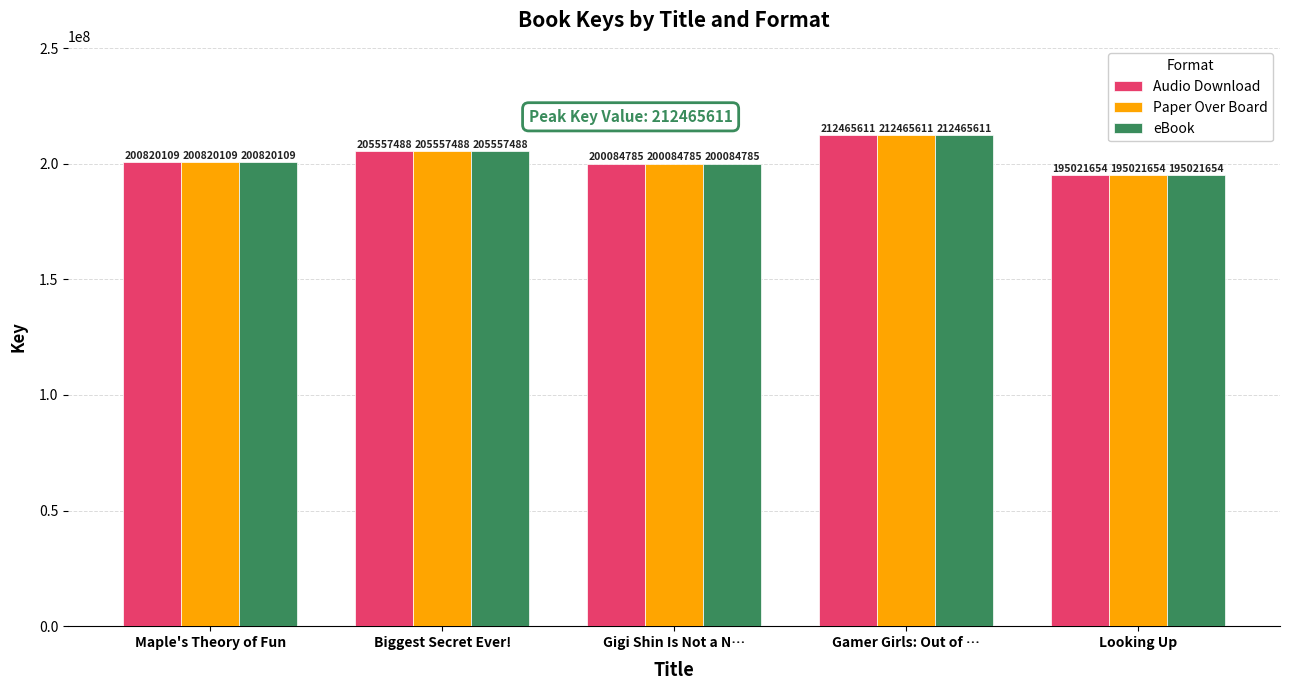

What is the minimum value for Paper Over Board?

195021654